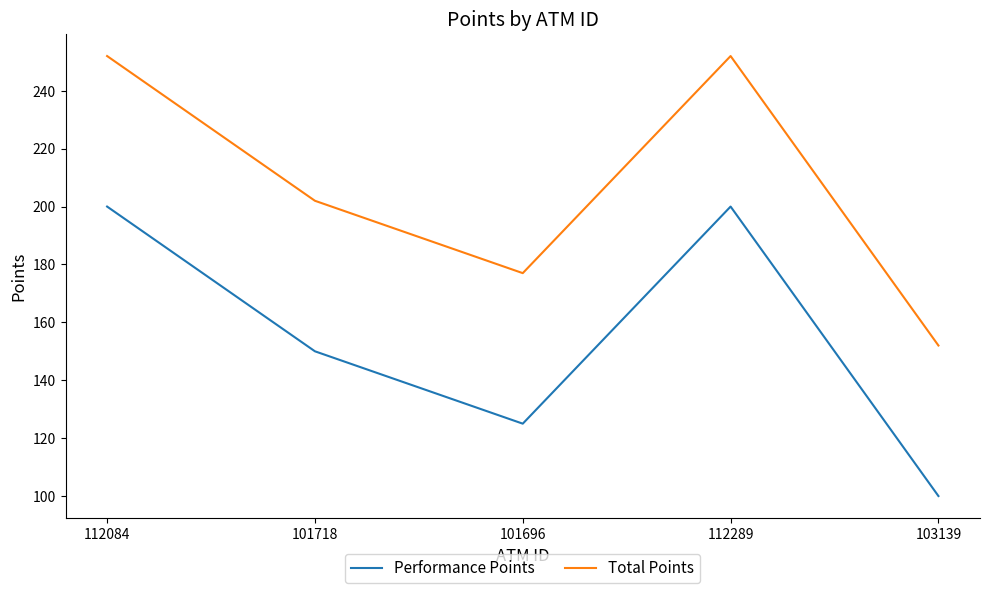

True or false: Performance Points and Total Points cross at least once.

False